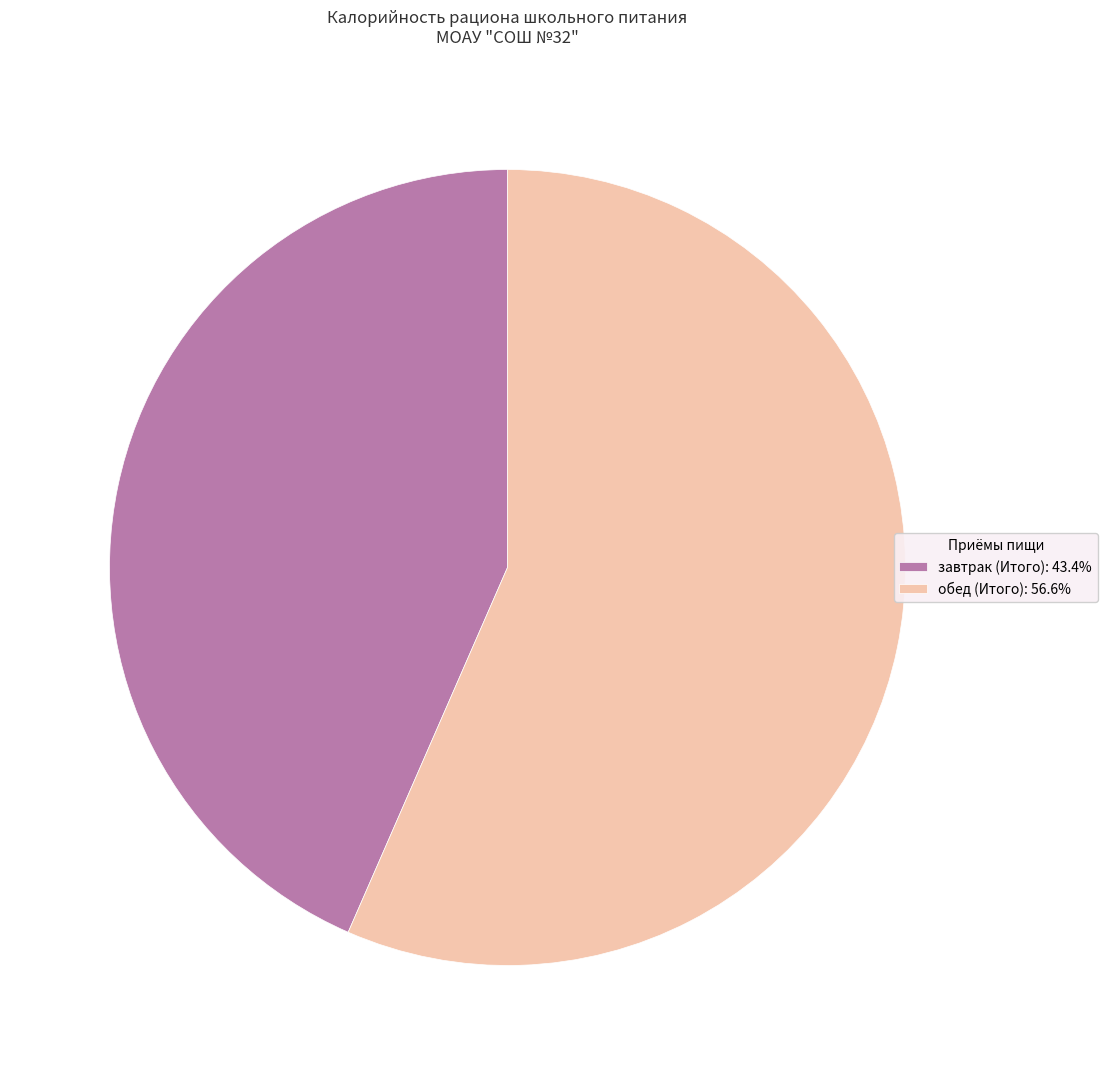

How many slices are in this pie chart?

2